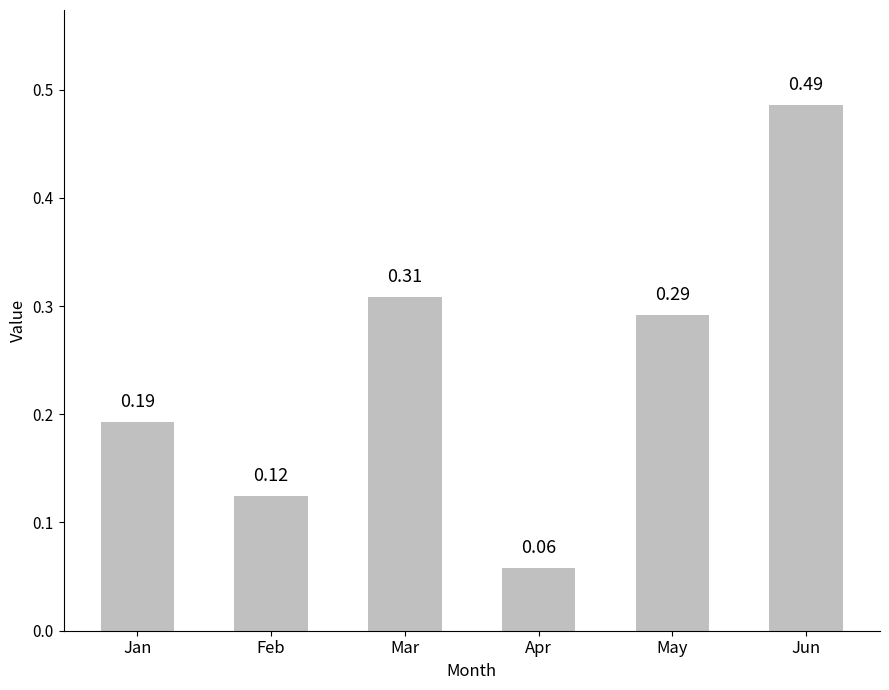

At which category does the chart reach its minimum across all series?

Apr